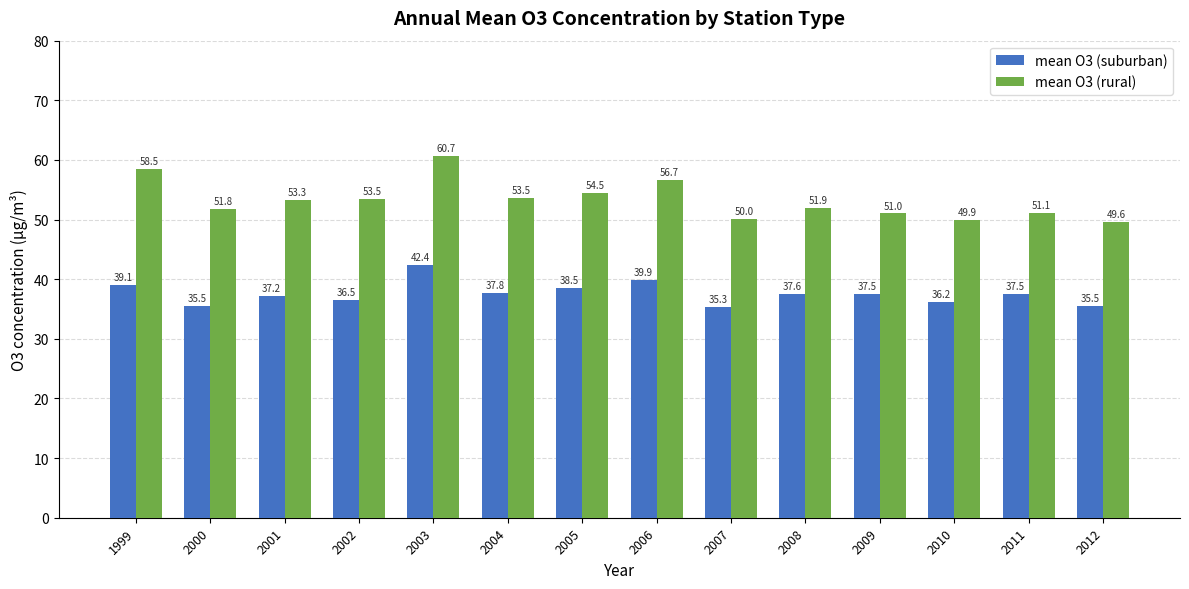

Rank the series at 2008 from highest to lowest value.

mean O3 (rural), mean O3 (suburban)